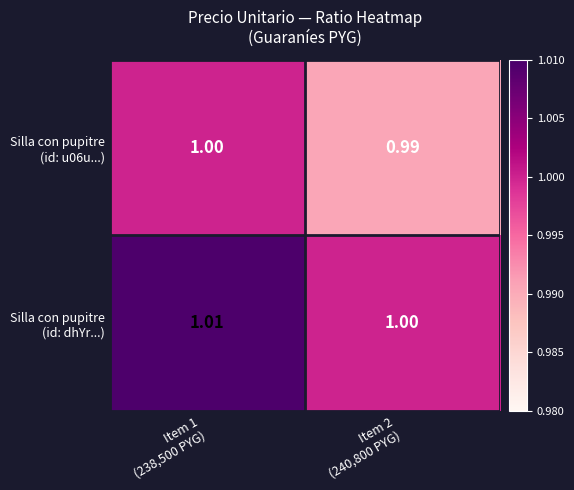

List the series in order of their overall mean, lowest first.

Silla con pupitre (id: u06u...), Silla con pupitre (id: dhYr...)